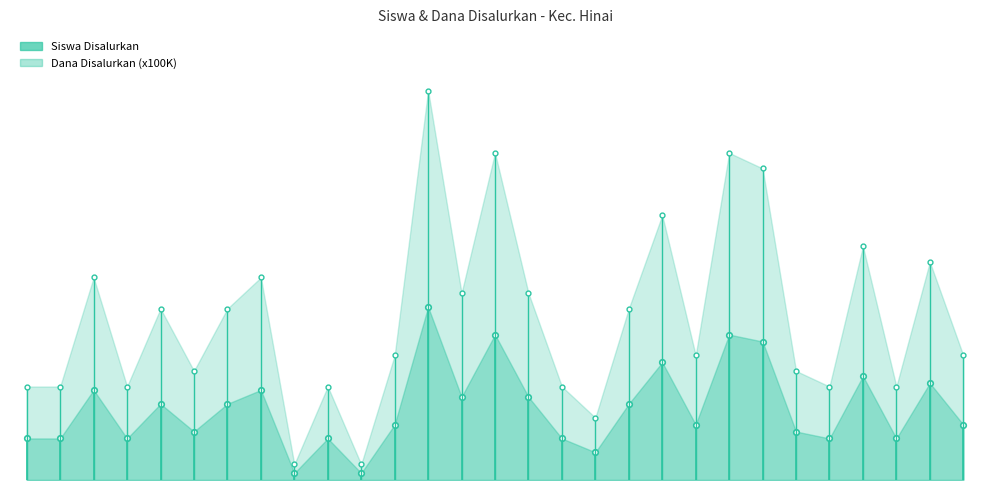

True or false: Dana Disalurkan (x100K) and Siswa Disalurkan intersect in this chart.

False